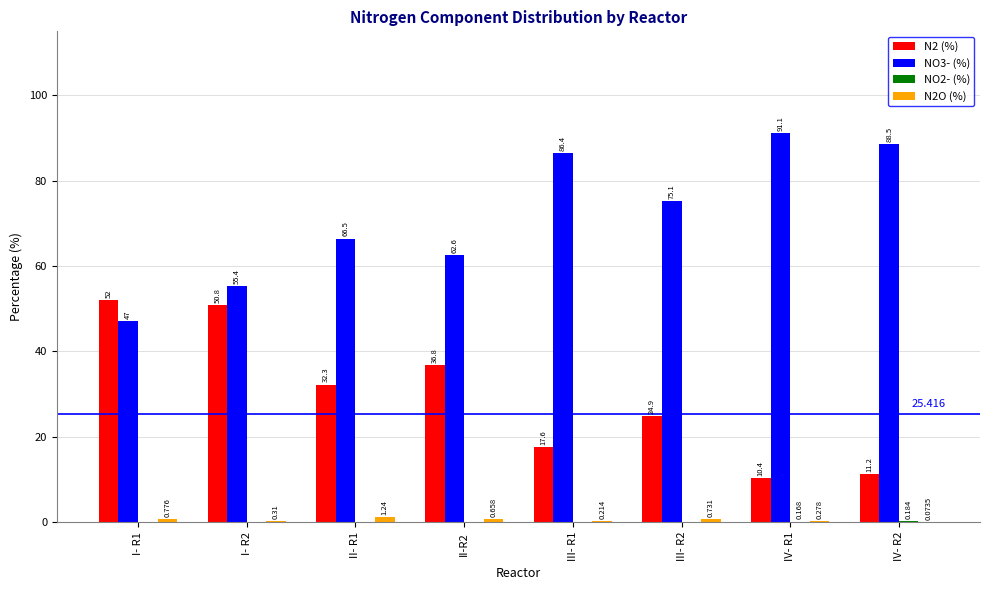

Are the bars grouped side by side (vs. stacked)?

Yes